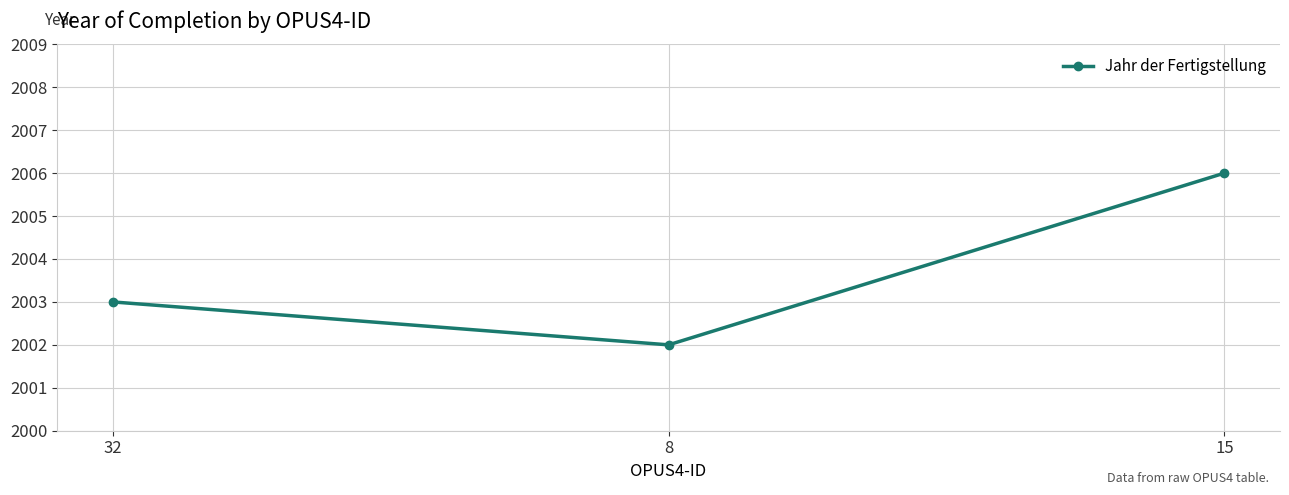

How many series are shown in this chart?

1